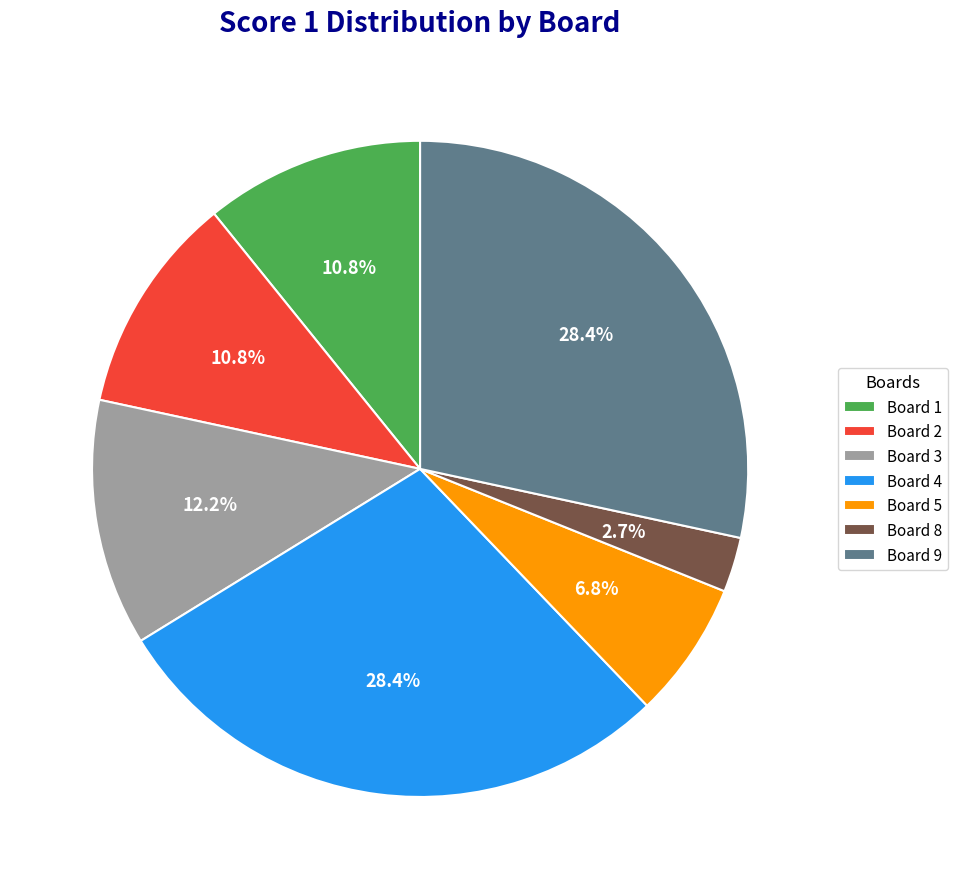

Approximately how many times larger is the value at Board 3 compared to Board 5?

1.8